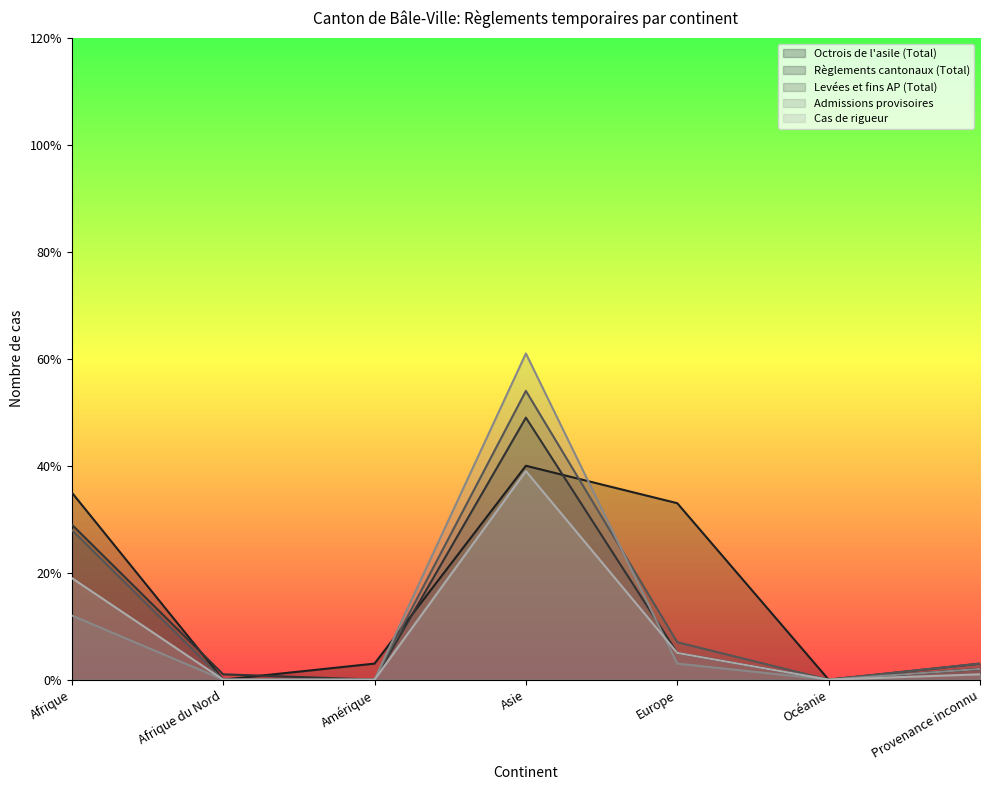

At how many categories does at least one series exceed 57?

1